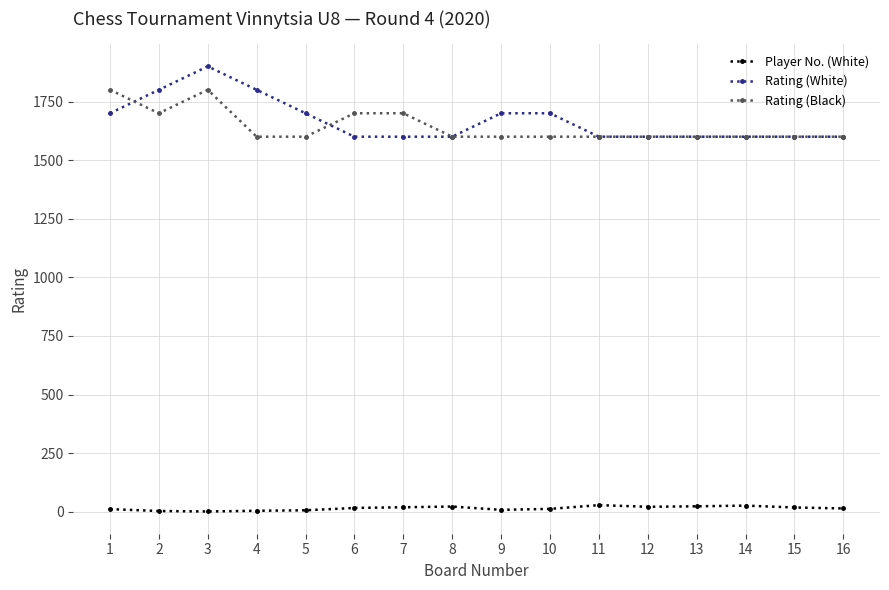

Is this an area chart (filled region under the line)?

No